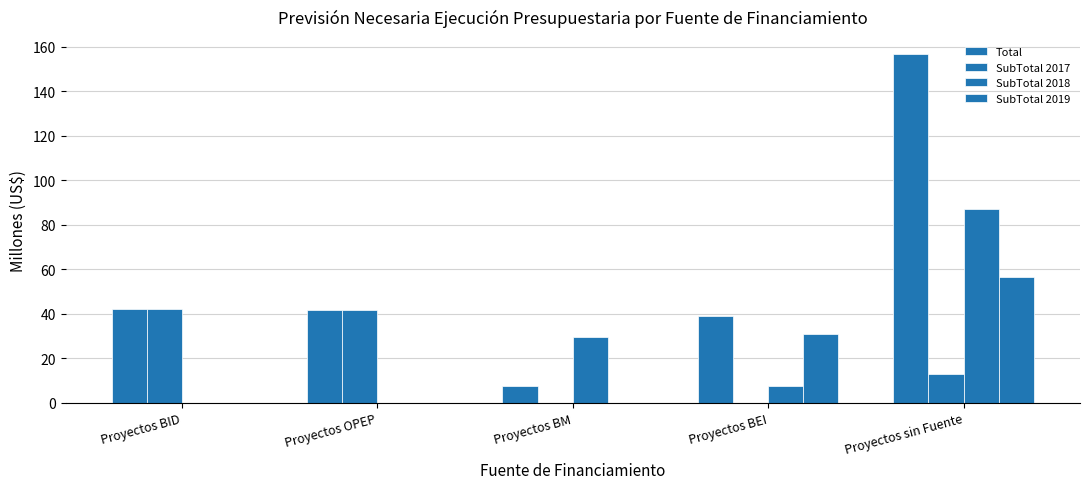

Reading left to right, transcribe all the data shown in this chart.

Total: Proyectos BID=42.4	Proyectos OPEP=41.6	Proyectos BM=7.5	Proyectos BEI=38.9	Proyectos sin Fuente=156.6
SubTotal 2017: Proyectos BID=42.4	Proyectos OPEP=41.6	Proyectos BM=0.0	Proyectos BEI=0.0	Proyectos sin Fuente=12.9
SubTotal 2018: Proyectos BID=0.0	Proyectos OPEP=0.0	Proyectos BM=29.8	Proyectos BEI=7.8	Proyectos sin Fuente=87.2
SubTotal 2019: Proyectos BID=0.0	Proyectos OPEP=0.0	Proyectos BM=0.0	Proyectos BEI=31.1	Proyectos sin Fuente=56.4